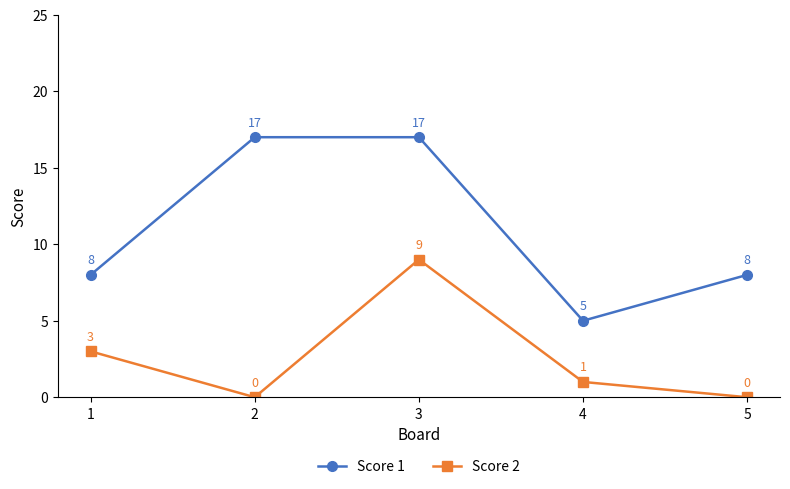

What is the value of the Score 2 point at the 1st from the left?

3